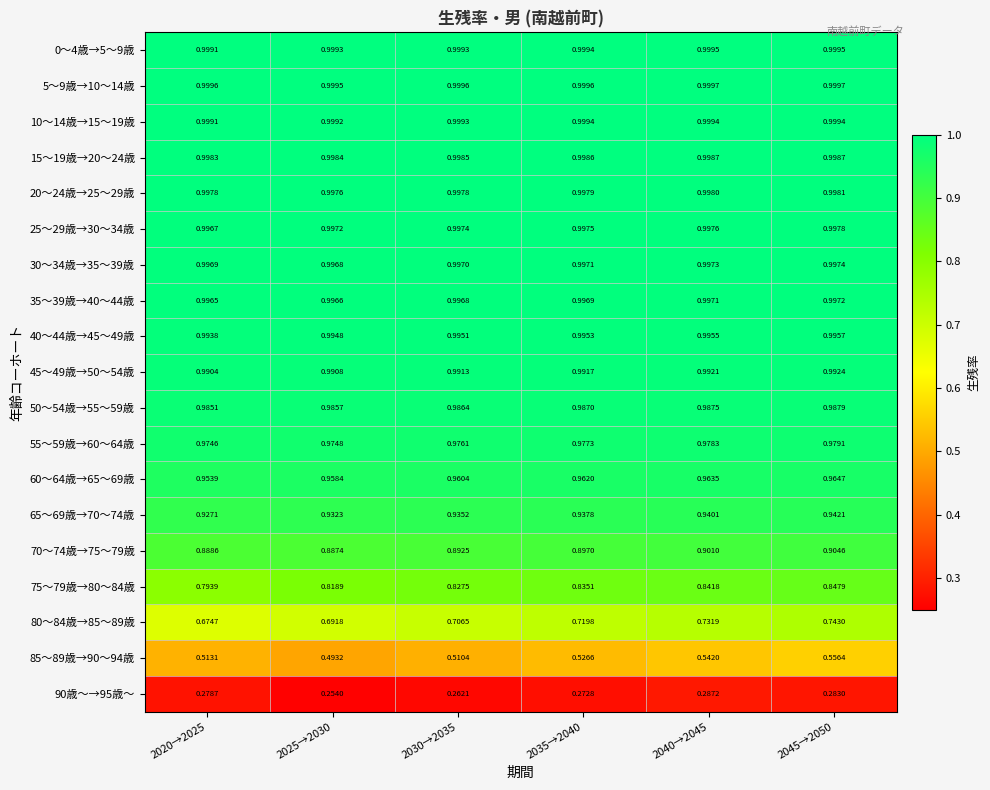

At how many categories does at least one series exceed 0?

6